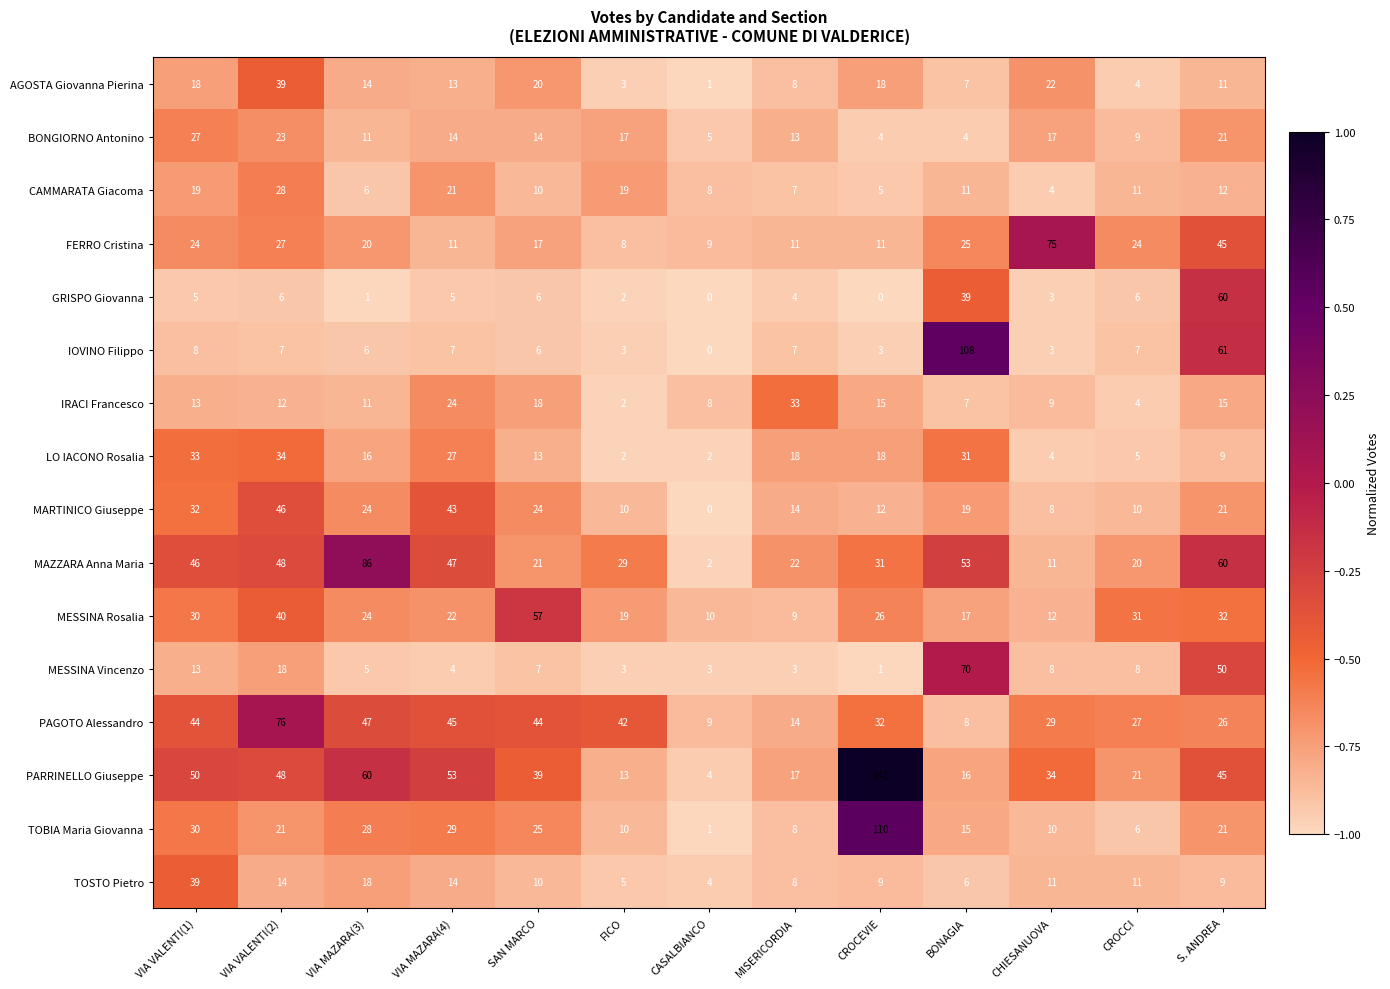

Which series has the largest total across all categories?

PARRINELLO Giuseppe